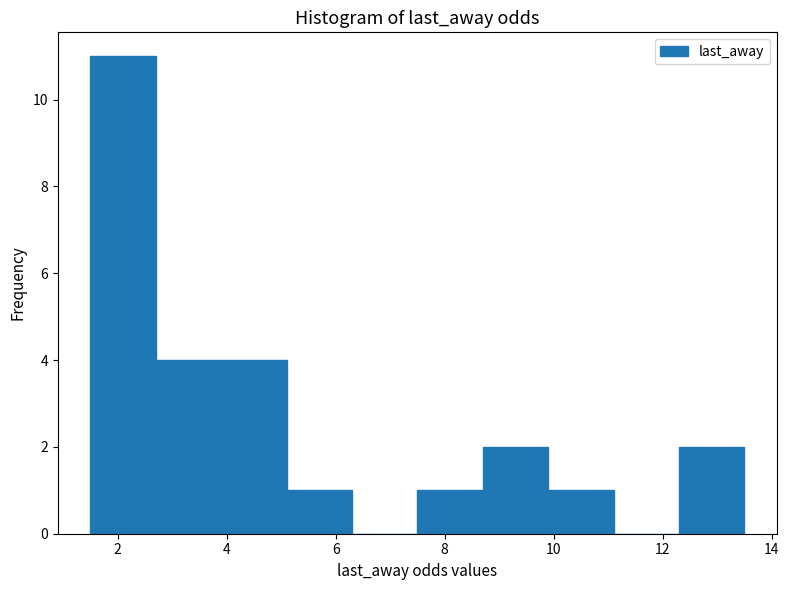

What is the height of the bar covering 2.7 to 3.9 on the x-axis? Neither the bar edges nor the heights are printed on the chart, so give them approximately, as read against the axes.

4